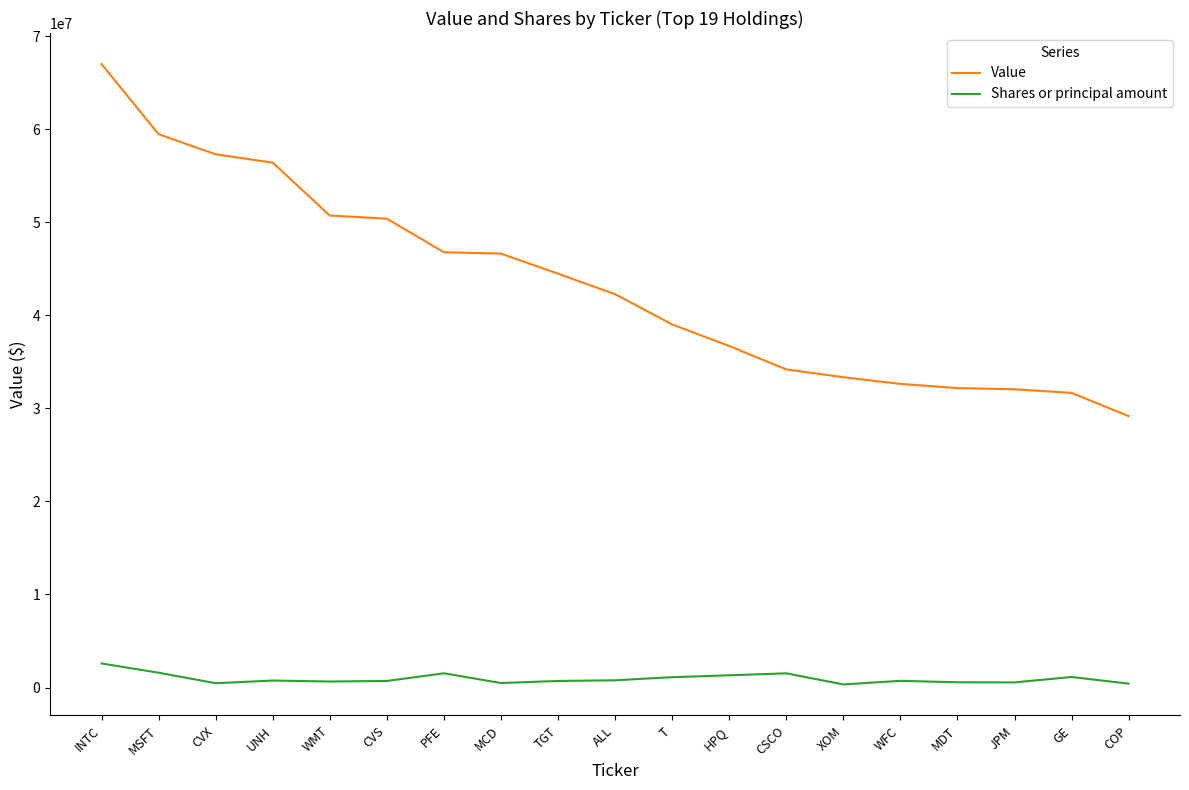

What is the sum of the Value values at INTC and CSCO?

101178000